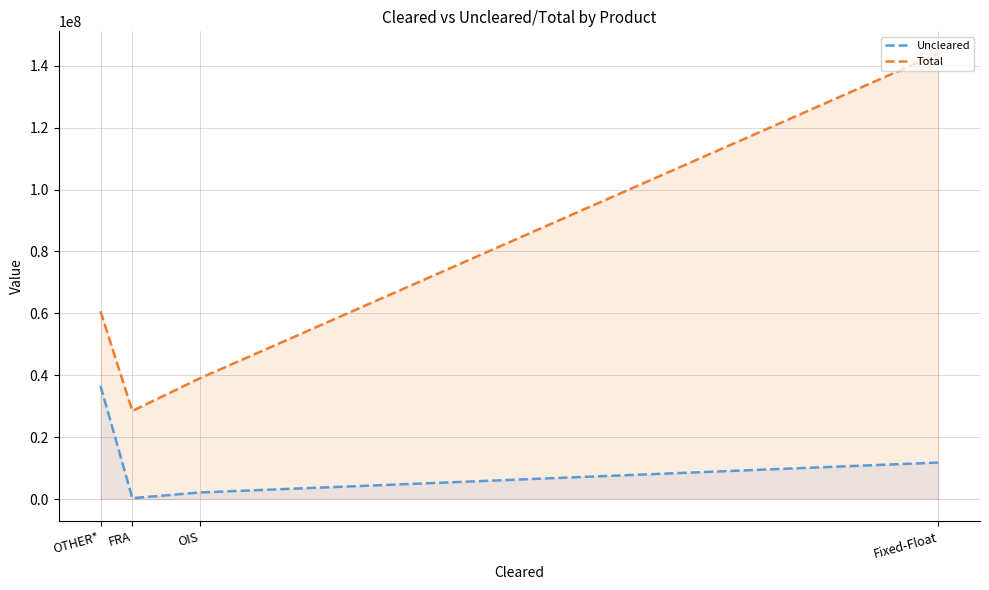

What is the sum of the Uncleared values at OIS and OTHER*?

38681955